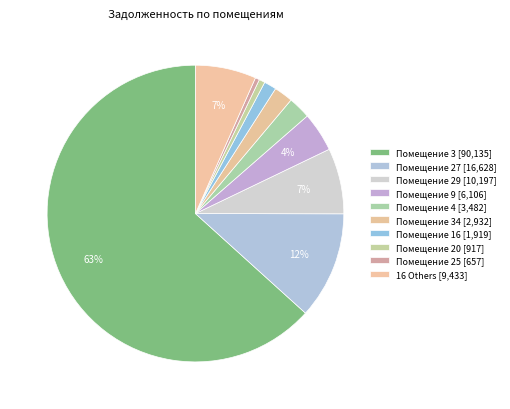

How many slices are in this pie chart?

10